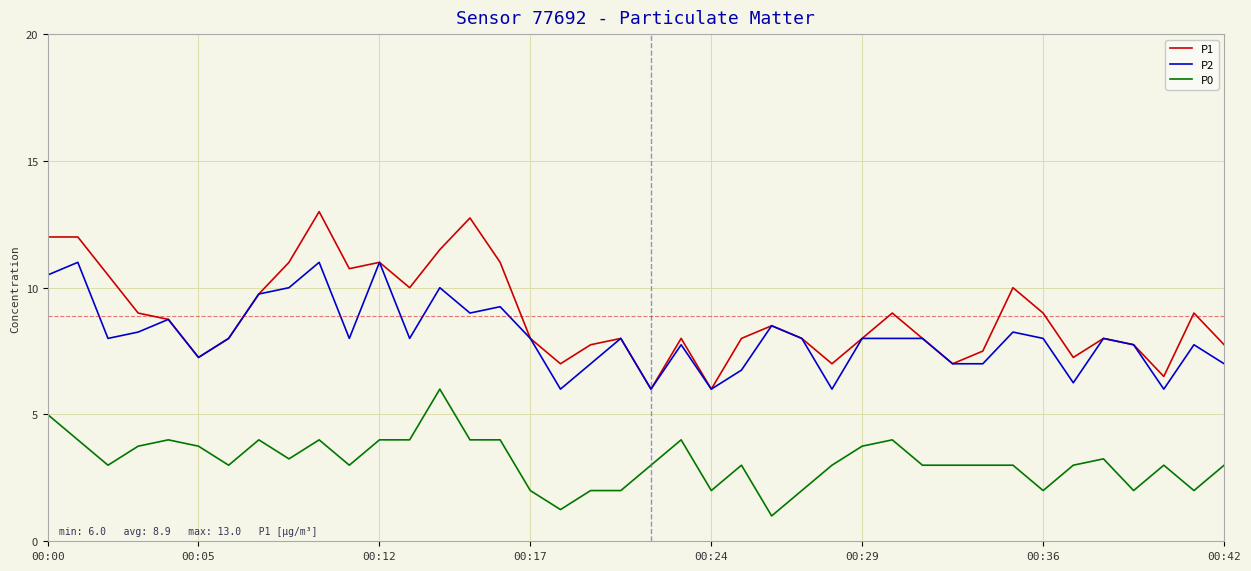

List the series in order of their peak value, highest first.

P1, P2, P0